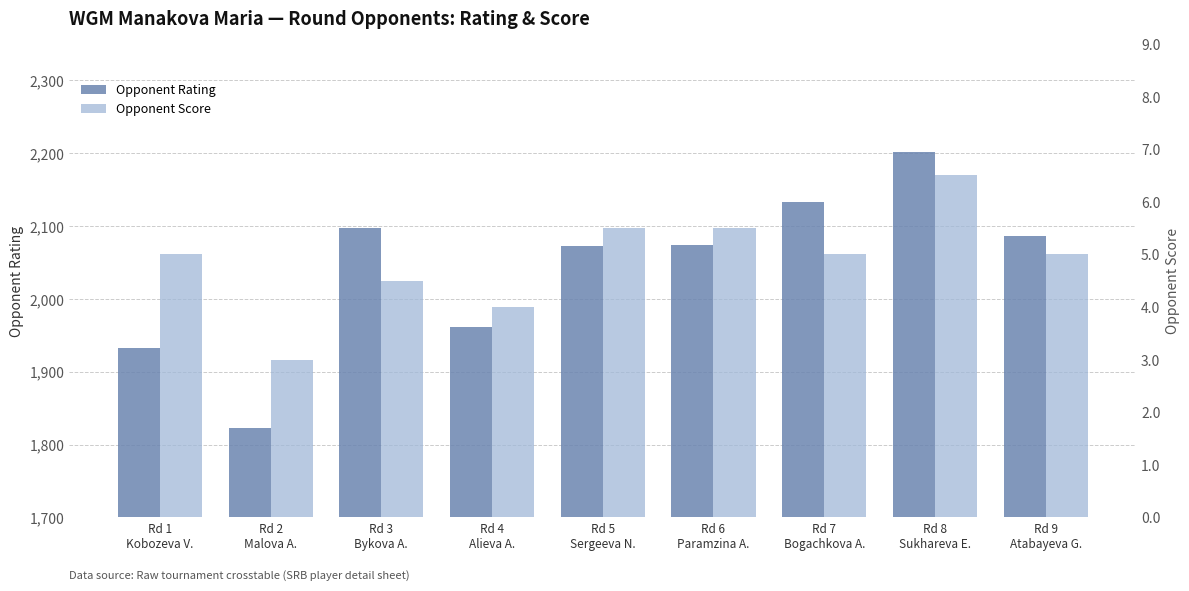

What are all the series names shown in the legend?

Opponent Rating, Opponent Score